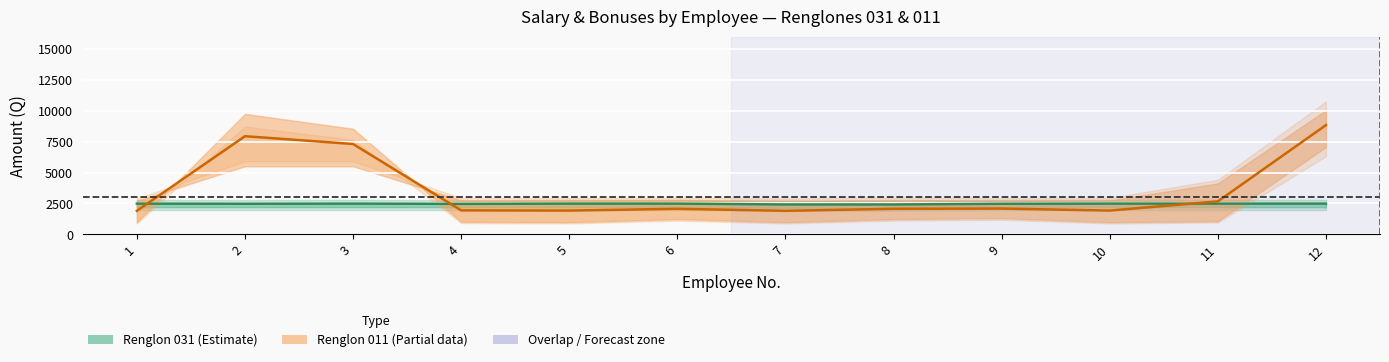

What is the value of the Renglon 031 mean point at the 10th from the left?

2489.3